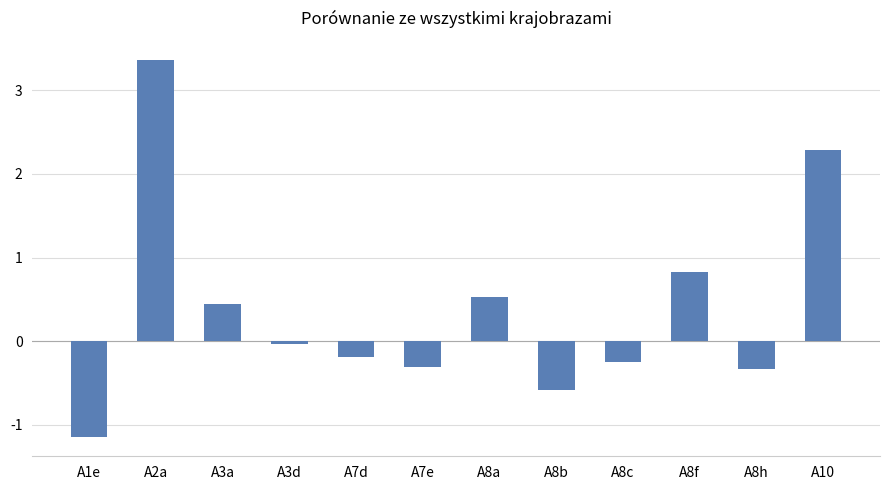

What is the difference between the maximum and second lowest values?

3.9